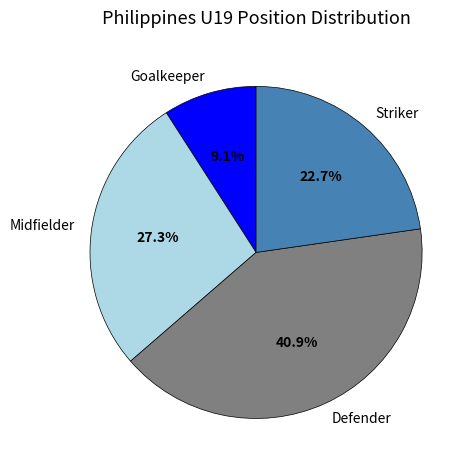

Does Striker account for over 50% of the chart?

No